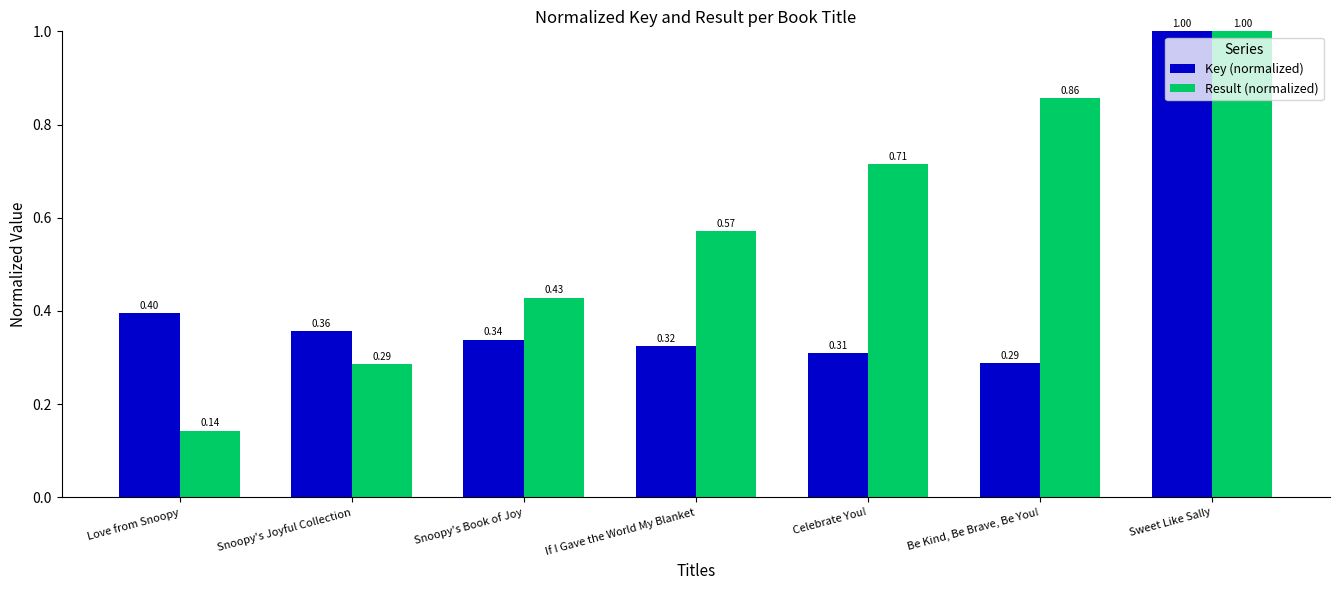

The value of Result (normalized) at Celebrate You! is 1.1. True or false?

False